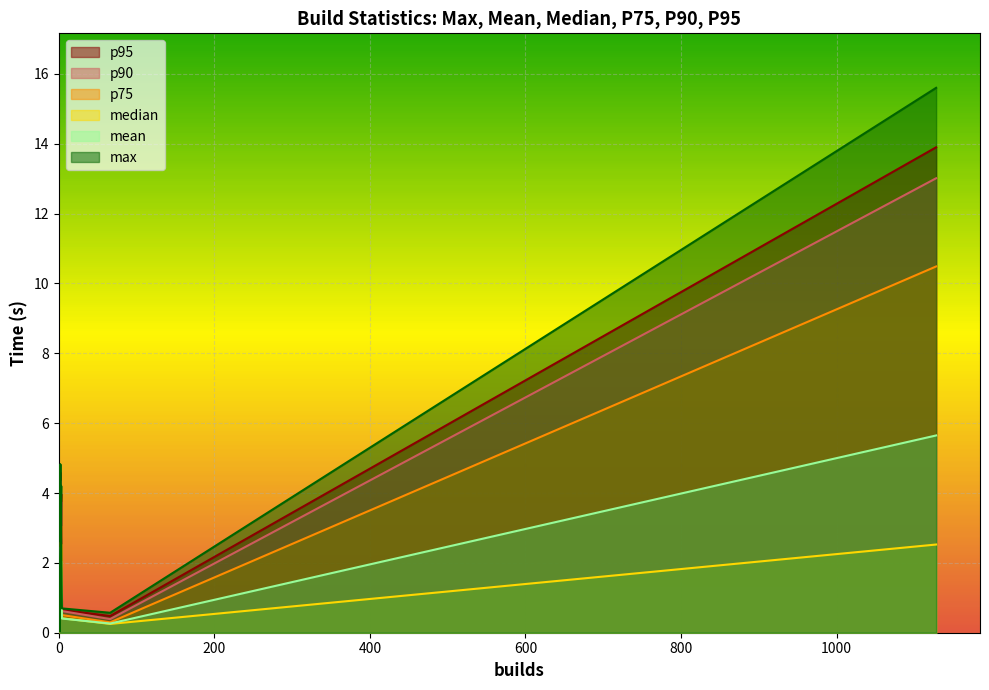

Which has a higher value, 1 or 1128?

1128